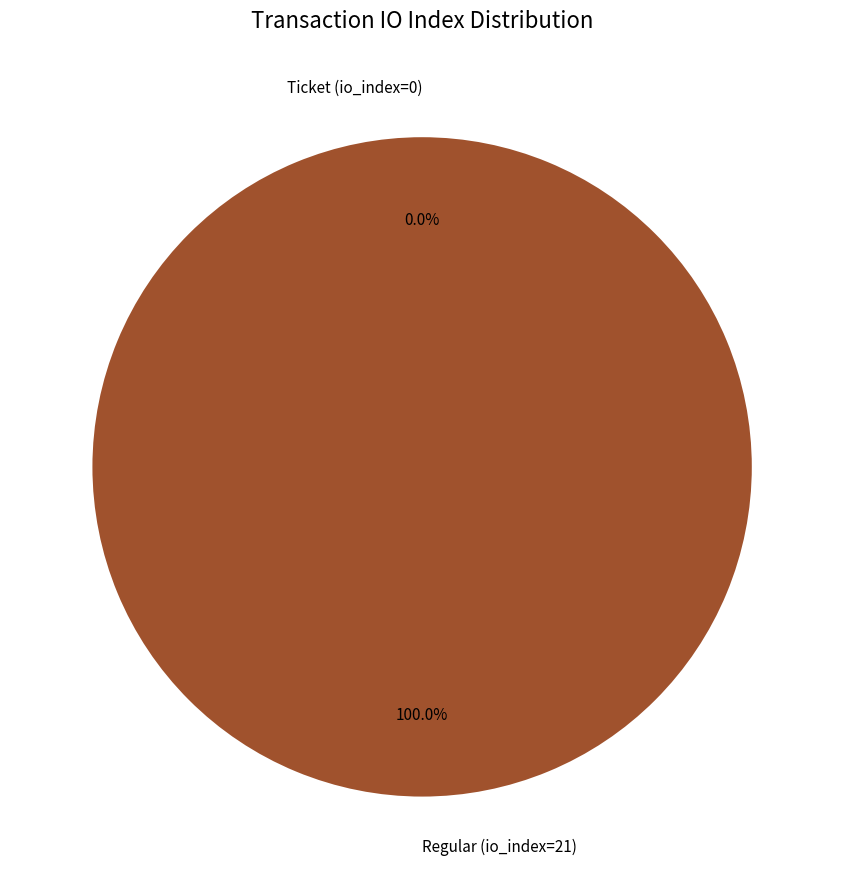

What is the smallest slice in the pie chart?

Ticket (io_index=0)